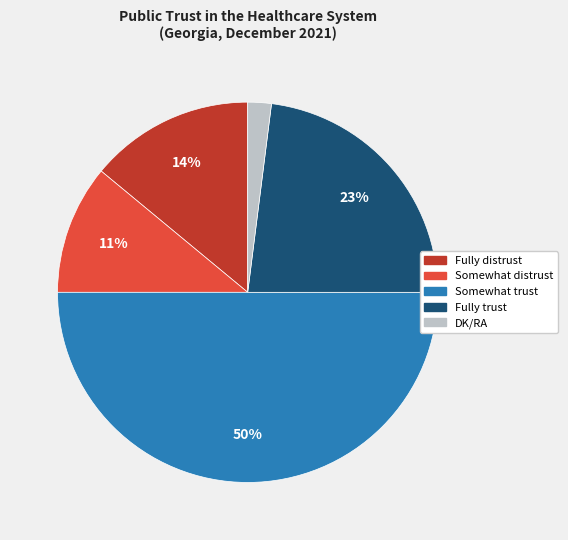

What is the smallest slice in the pie chart?

DK/RA